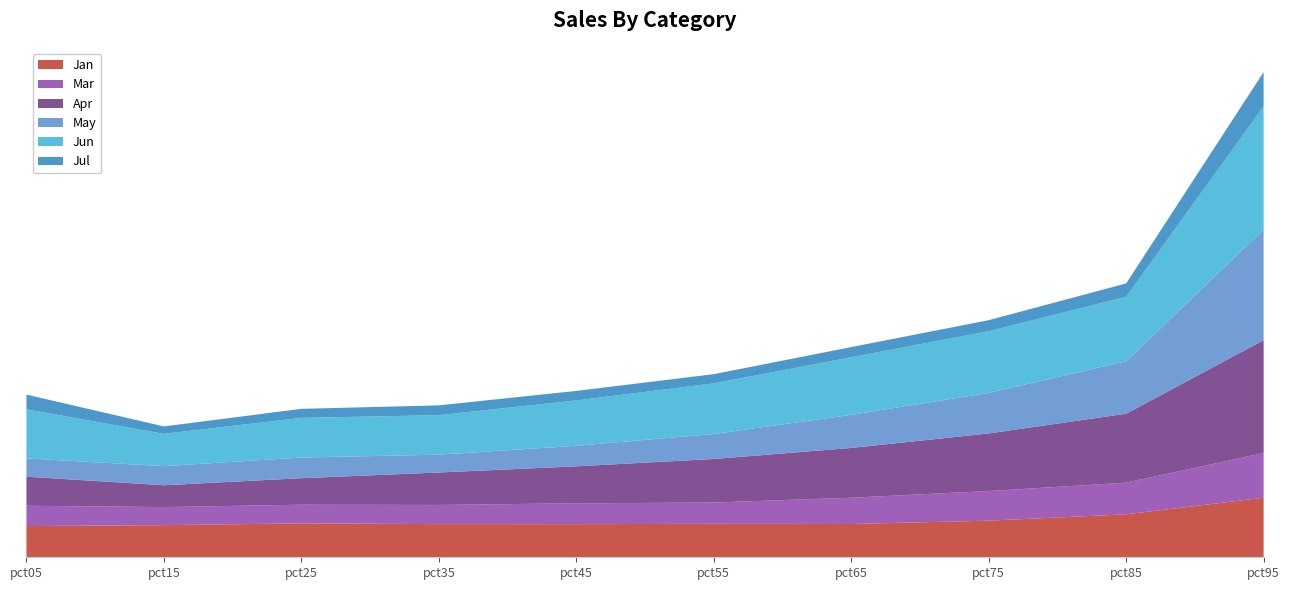

Reading left to right, what are all the values shown in this chart?

Jan: pct05=0.2	pct15=0.2	pct25=0.2	pct35=0.2	pct45=0.2	pct55=0.2	pct65=0.2	pct75=0.2	pct85=0.3	pct95=0.4
Mar: pct05=0.1	pct15=0.1	pct25=0.1	pct35=0.1	pct45=0.1	pct55=0.1	pct65=0.2	pct75=0.2	pct85=0.2	pct95=0.3
Apr: pct05=0.2	pct15=0.1	pct25=0.2	pct35=0.2	pct45=0.2	pct55=0.3	pct65=0.3	pct75=0.4	pct85=0.4	pct95=0.7
May: pct05=0.1	pct15=0.1	pct25=0.1	pct35=0.1	pct45=0.1	pct55=0.2	pct65=0.2	pct75=0.3	pct85=0.3	pct95=0.7
Jun: pct05=0.3	pct15=0.2	pct25=0.2	pct35=0.2	pct45=0.3	pct55=0.3	pct65=0.4	pct75=0.4	pct85=0.4	pct95=0.8
Jul: pct05=0.1	pct15=0.0	pct25=0.1	pct35=0.1	pct45=0.1	pct55=0.1	pct65=0.1	pct75=0.1	pct85=0.1	pct95=0.2